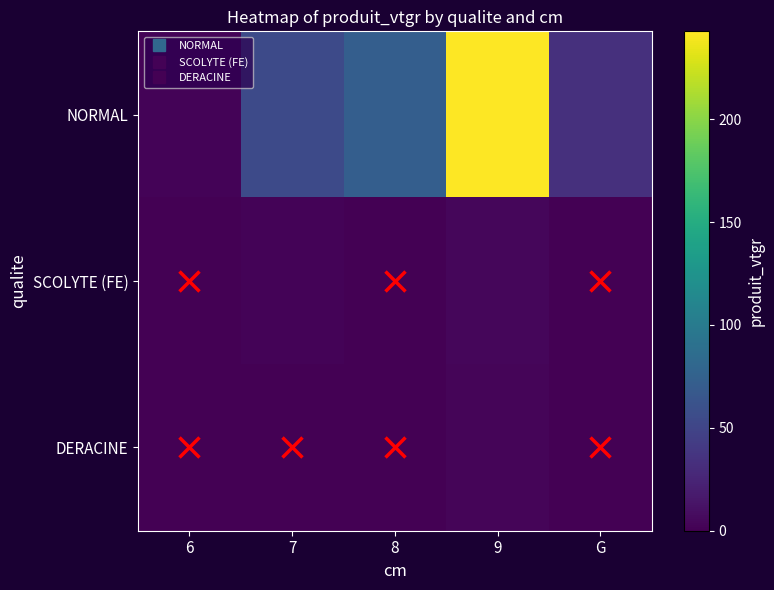

How many distinct data groups are displayed?

3